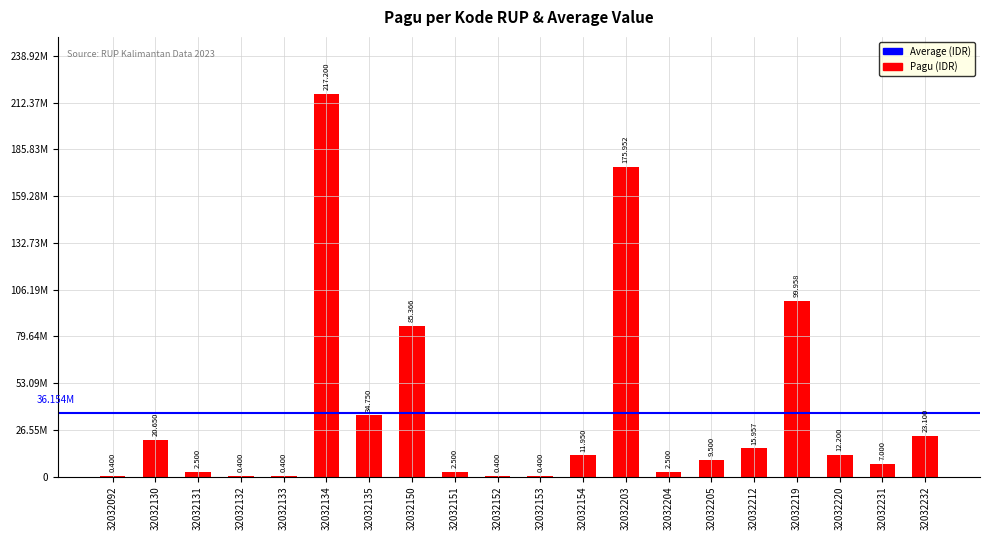

Are the bars horizontal?

No